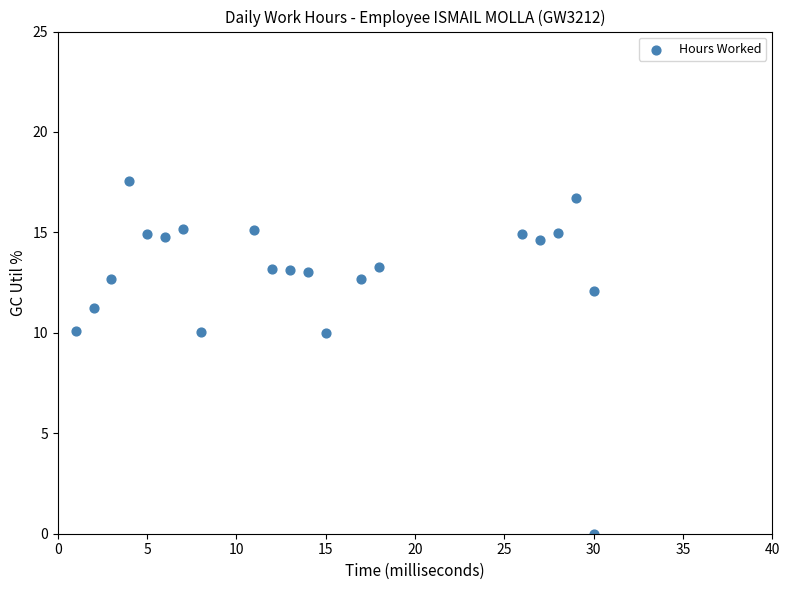

What is the range of X values (max minus min)?

29.0